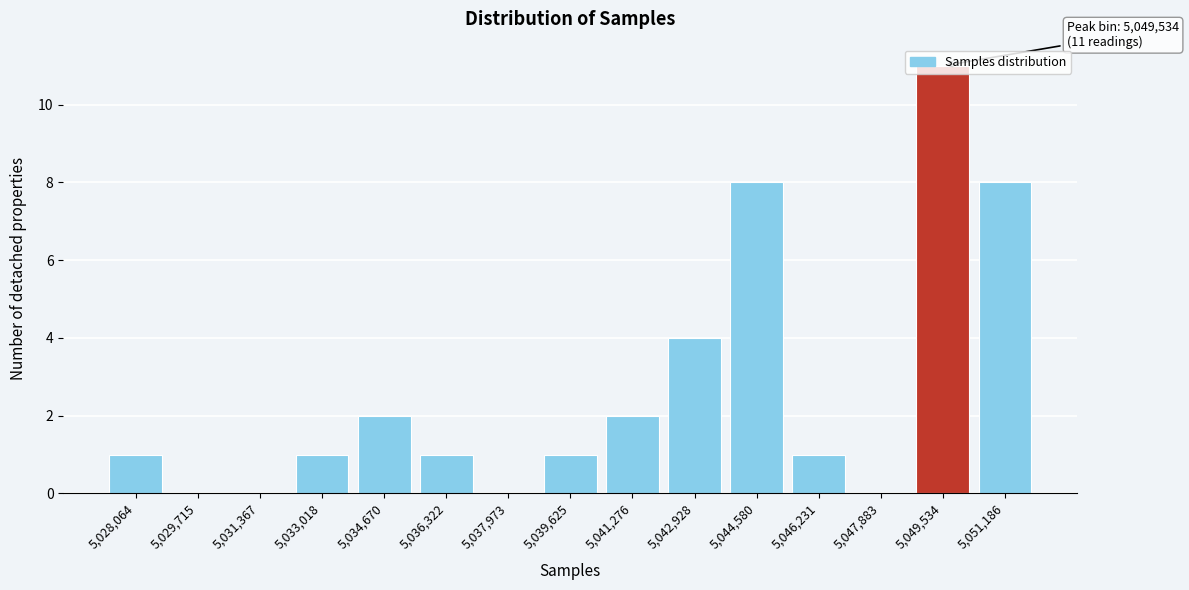

Is it true that the value at 5,041,276 is 0?

False